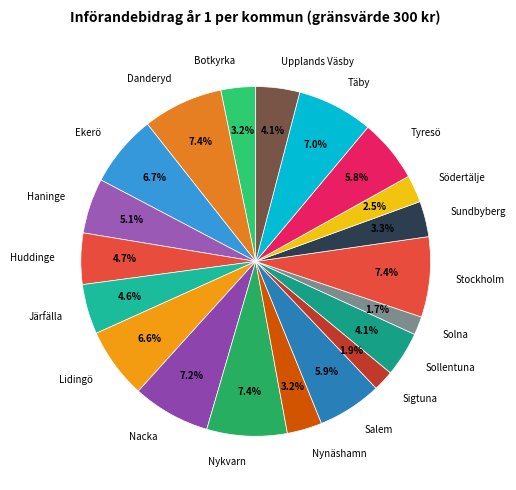

The Nacka slice represents 7% of the pie. True or false?

True